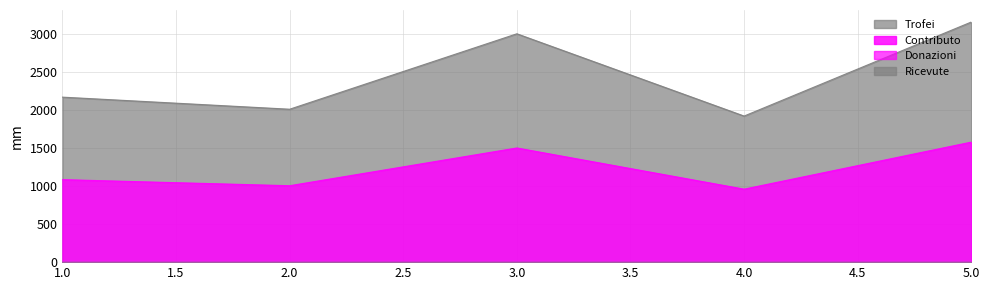

Which category has the highest value in the Contributo series?

5.0